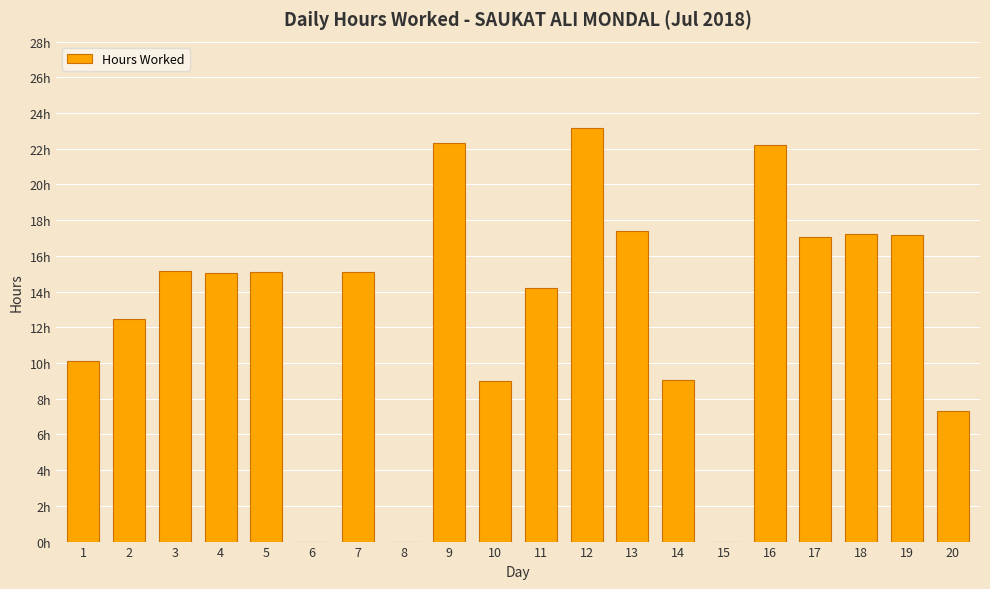

List the labels in order of value, largest first.

12, 9, 16, 13, 18, 19, 17, 3, 7, 5, 4, 11, 2, 1, 14, 10, 20, 6, 8, 15